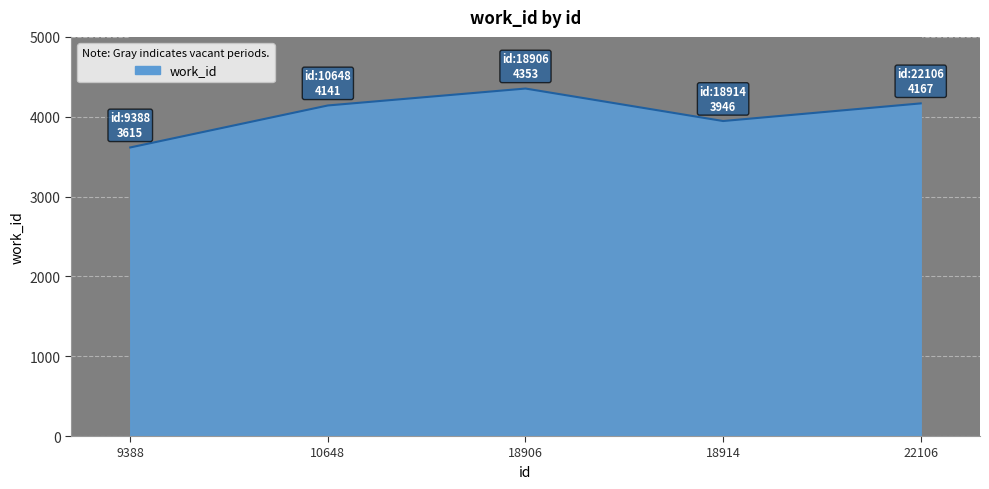

What is the sum of all values?

20222